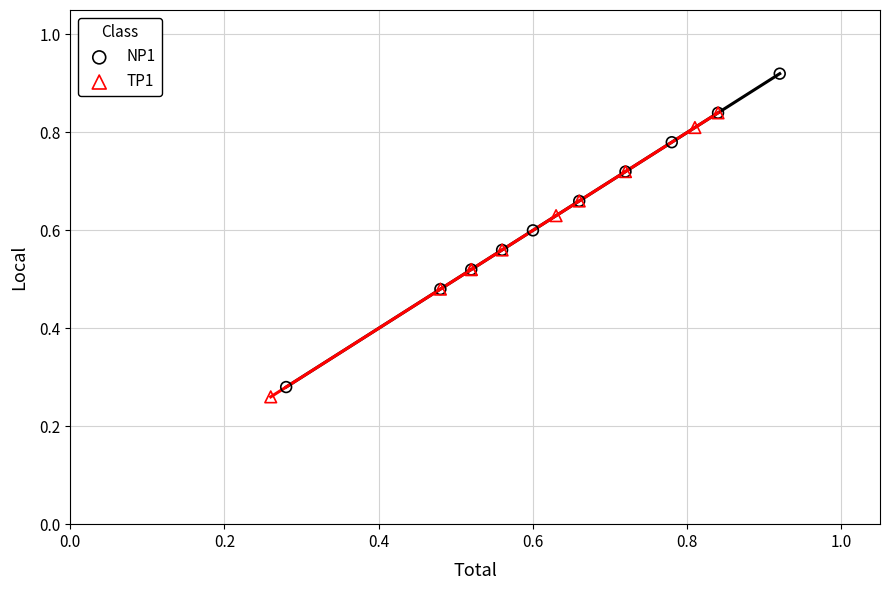

Which series has the widest spread of Y values?

NP1